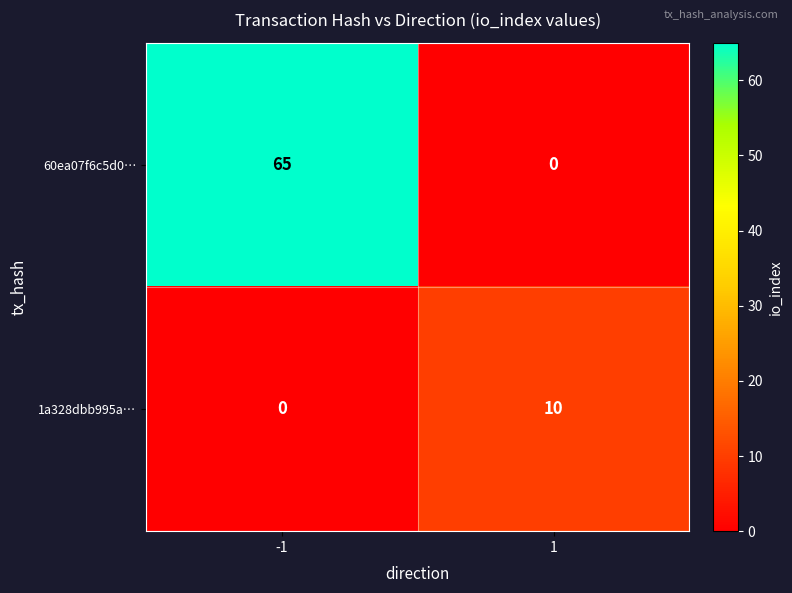

How many data points does each series have?

2